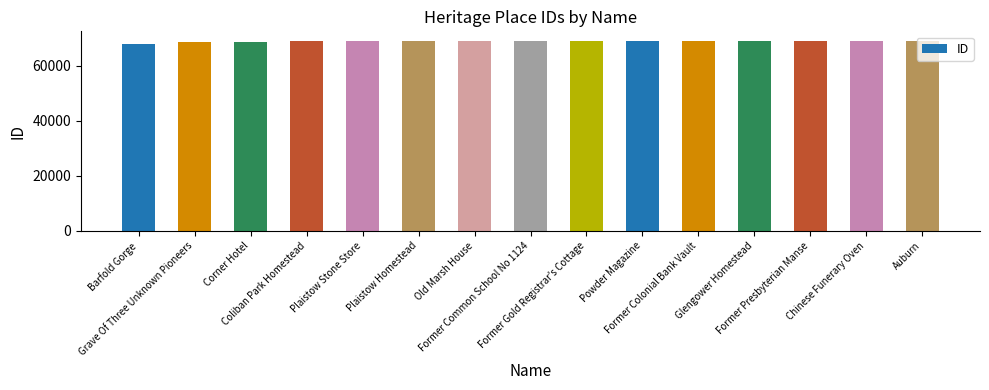

What is the average value?

68964